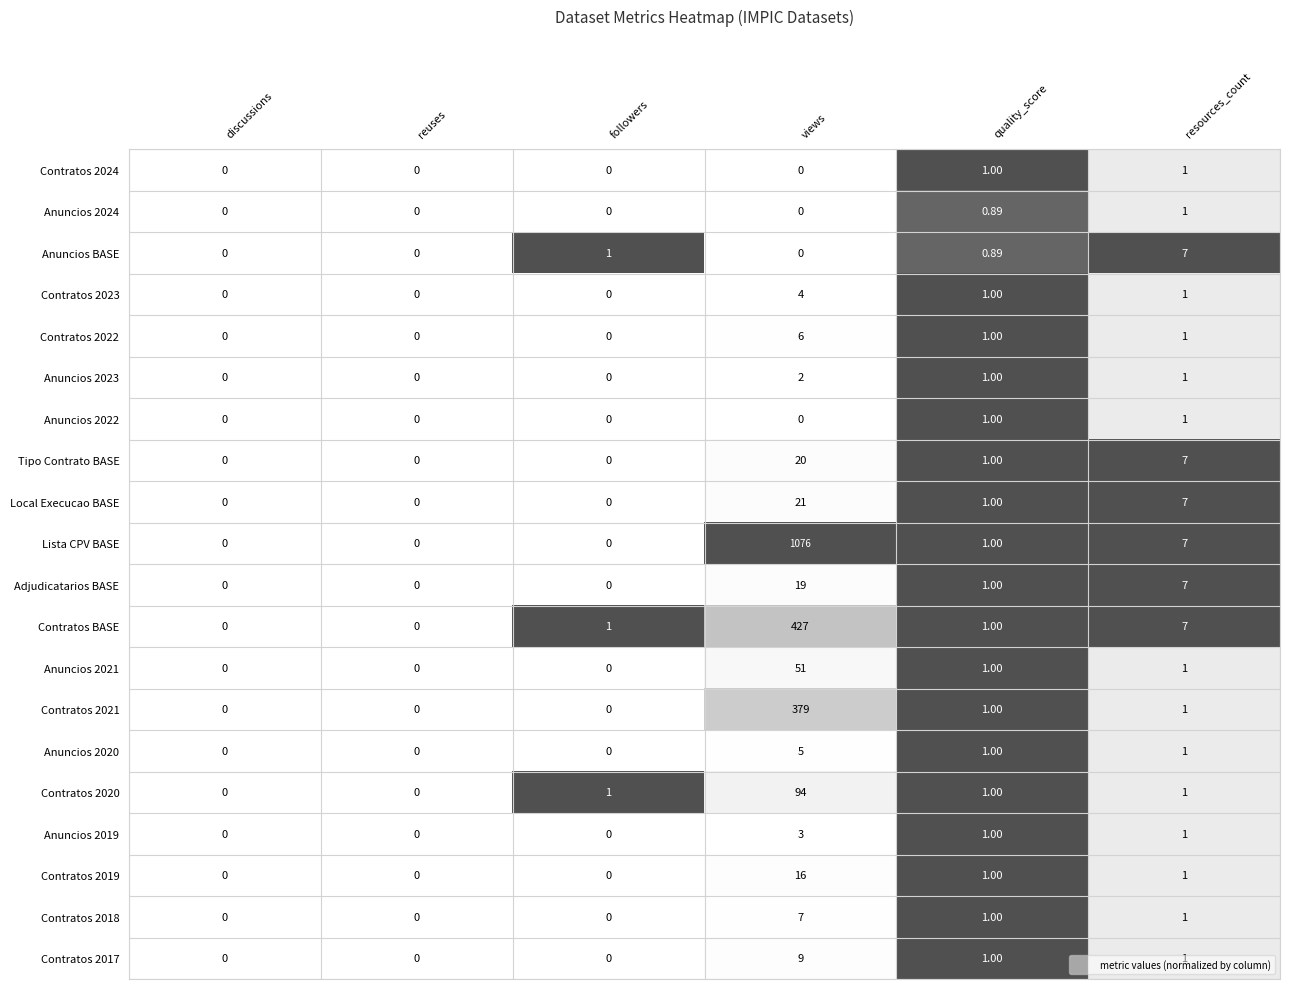

How many values in Contratos 2020 are above zero?

4